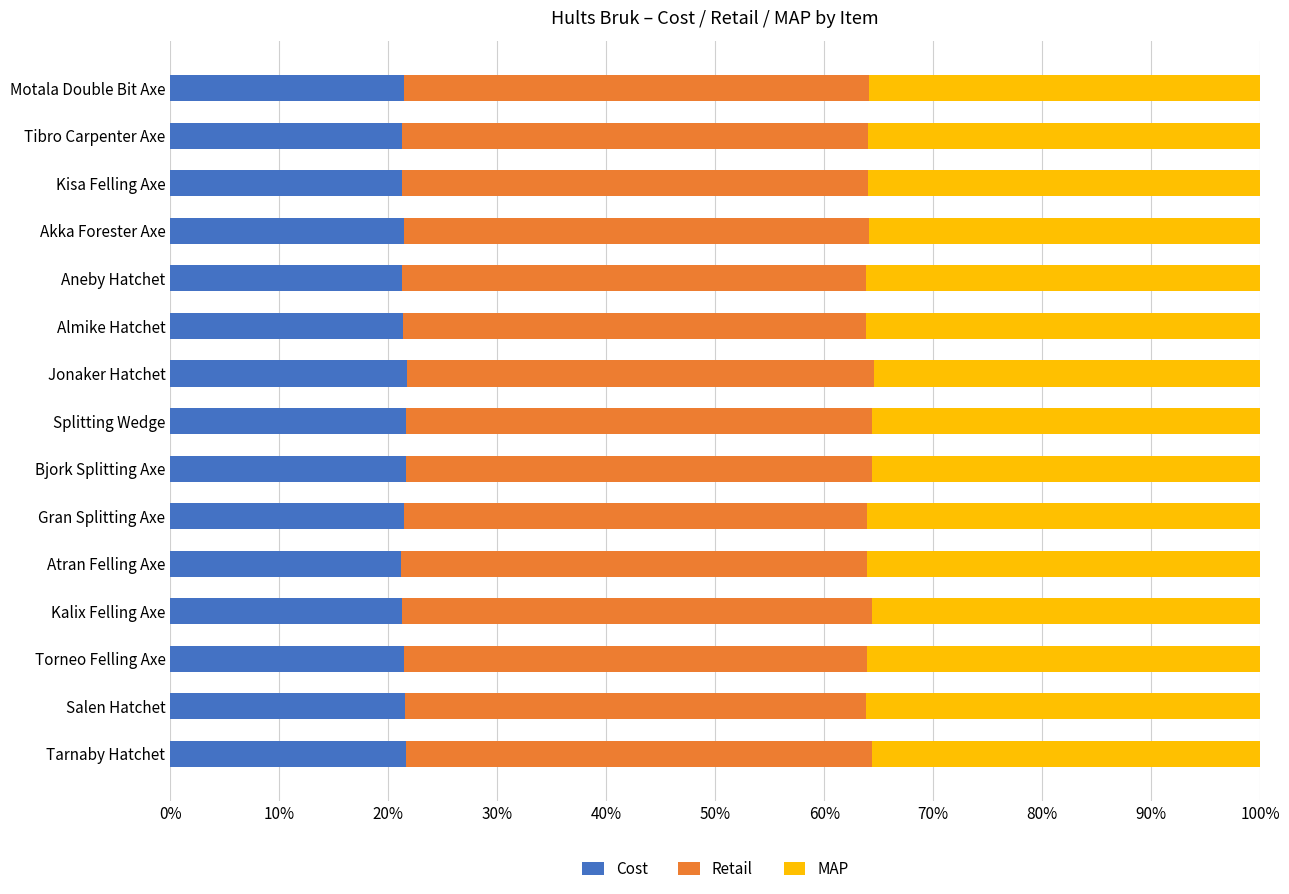

What are all the series names shown in the legend?

Cost, Retail, MAP